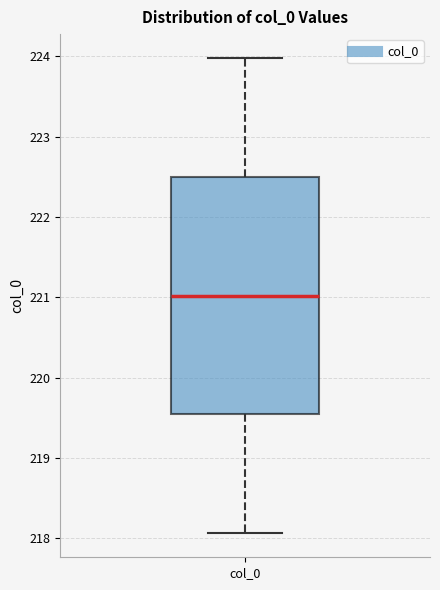

Read this box plot against the y-axis: the position of the median line, the range covered by the box, and the ends of both whiskers. The values are not printed on the chart, so give them approximately, as read against the axis.

median 221.0, box 219.5 to 222.5, whiskers 218.1 to 224.0